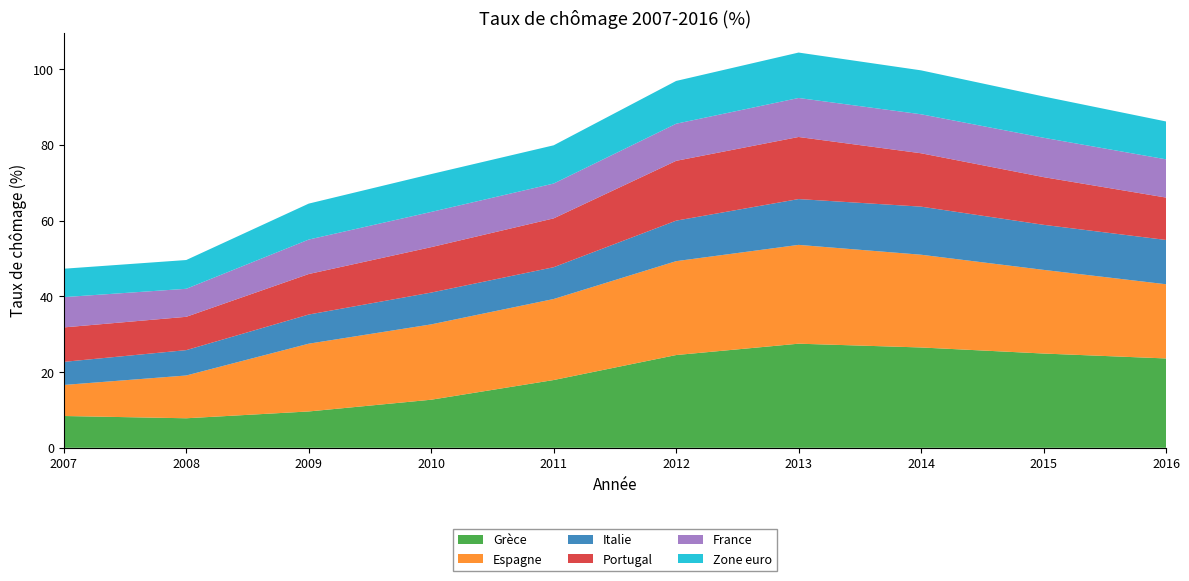

Reading left to right, what are all the values shown in this chart?

Grèce: 8.4	7.8	9.6	12.7	17.9	24.5	27.5	26.5	24.9	23.6
Espagne: 8.2	11.3	17.9	19.9	21.4	24.8	26.1	24.5	22.1	19.6
Italie: 6.1	6.7	7.7	8.4	8.4	10.7	12.1	12.7	11.9	11.7
Portugal: 9.1	8.8	10.7	12.0	12.9	15.8	16.4	14.1	12.6	11.2
France: 8.0	7.4	9.1	9.3	9.2	9.8	10.3	10.3	10.4	10.1
Zone euro: 7.5	7.6	9.5	10.0	10.1	11.3	12.0	11.6	10.9	10.0